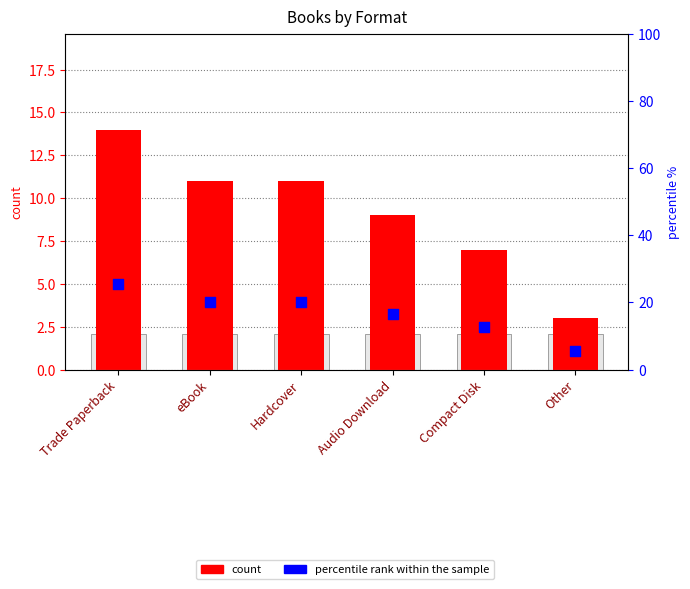

At how many categories does at least one series exceed 23?

1